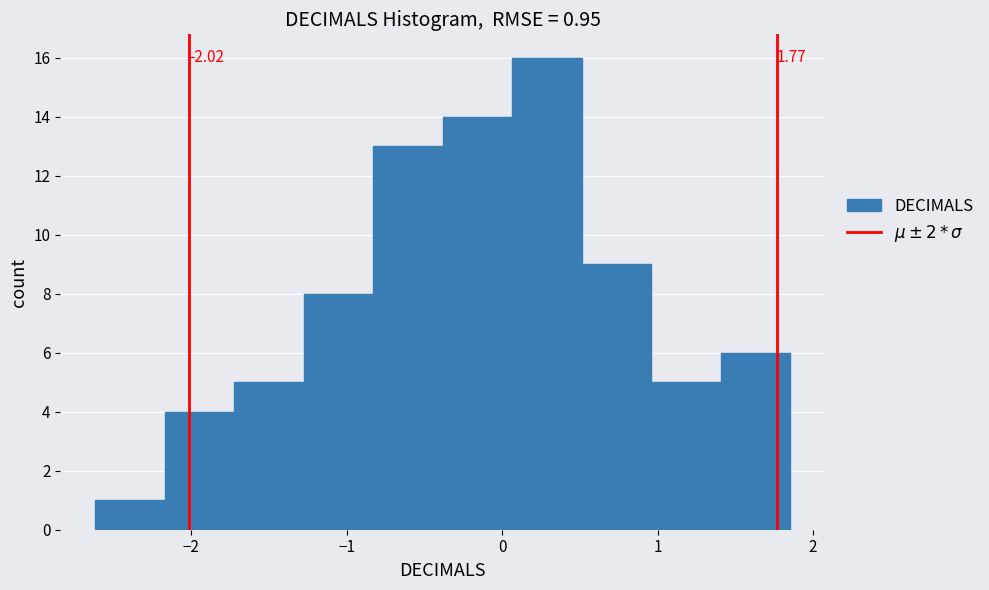

Over which range of the x-axis is the bar tallest?

0.1 to 0.5